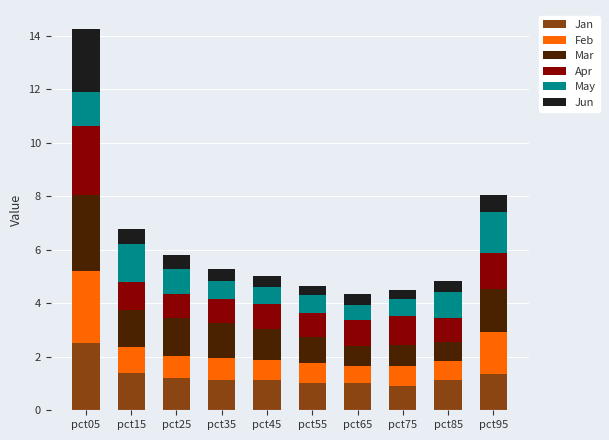

What are all the series names shown in the legend?

Jan, Feb, Mar, Apr, May, Jun